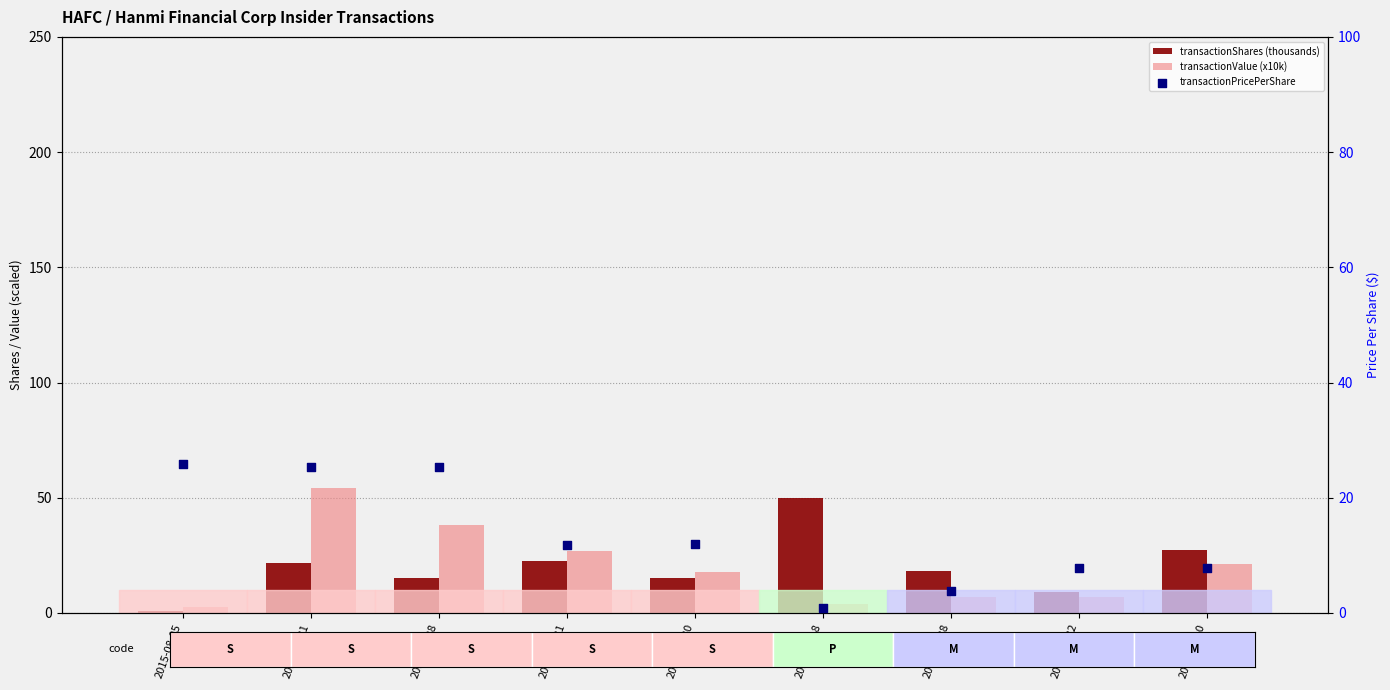

Which series has the widest spread of Y values?

transactionValue (x10k)